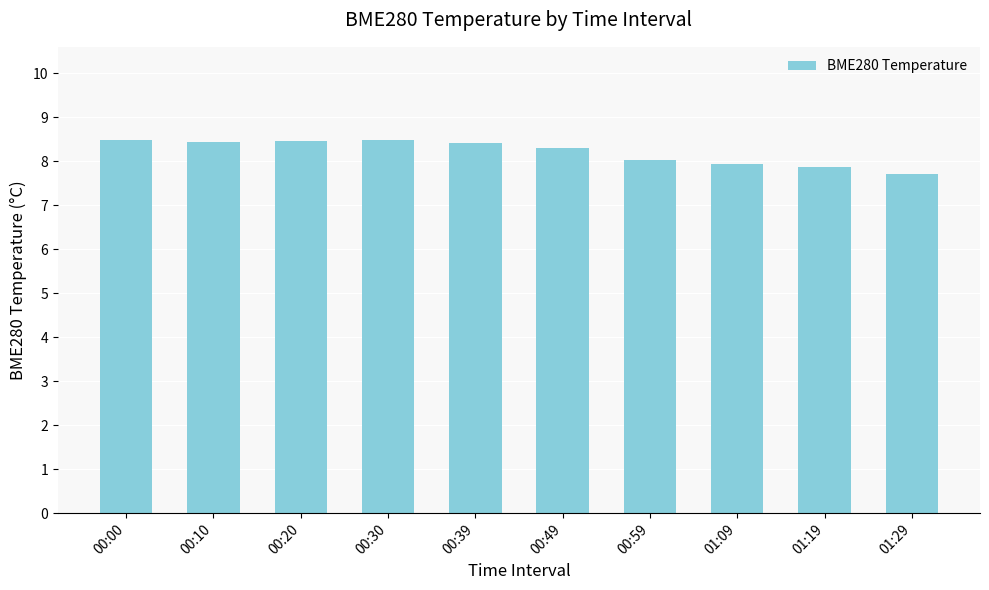

True or false: the data shows 8.5 at 00:30.

True